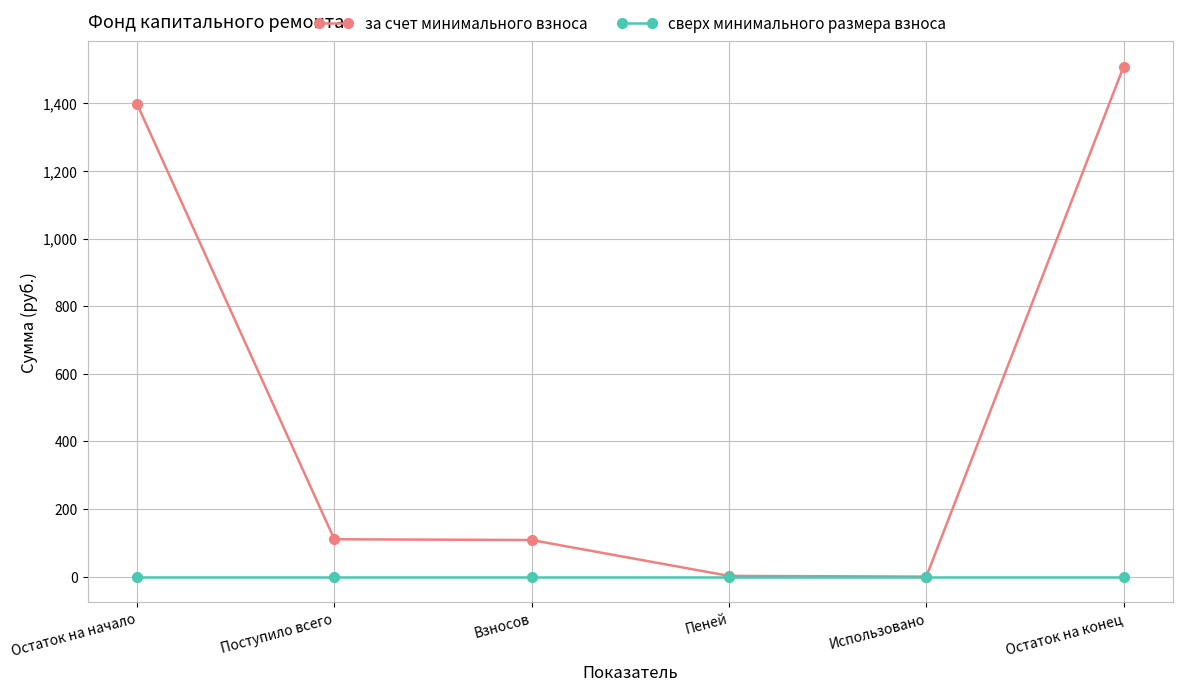

What is the approximate value of за счет минимального взноса at Поступило всего?

110.5